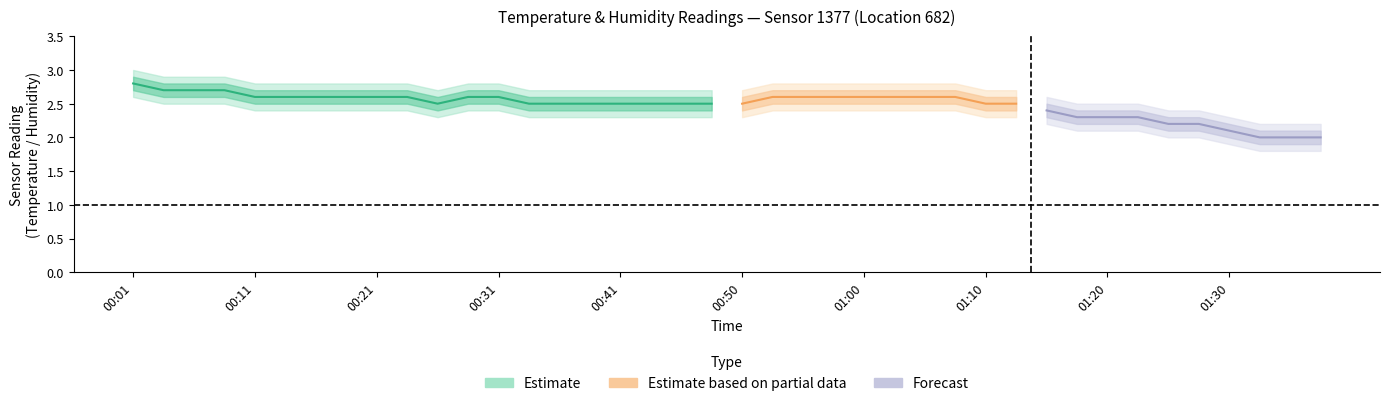

Rank the categories by value from lowest to highest.

00:26, 00:33, 00:36, 00:38, 00:41, 00:43, 00:46, 00:48, 00:11, 00:13, 00:16, 00:18, 00:21, 00:23, 00:28, 00:31, 00:04, 00:06, 00:08, 00:01